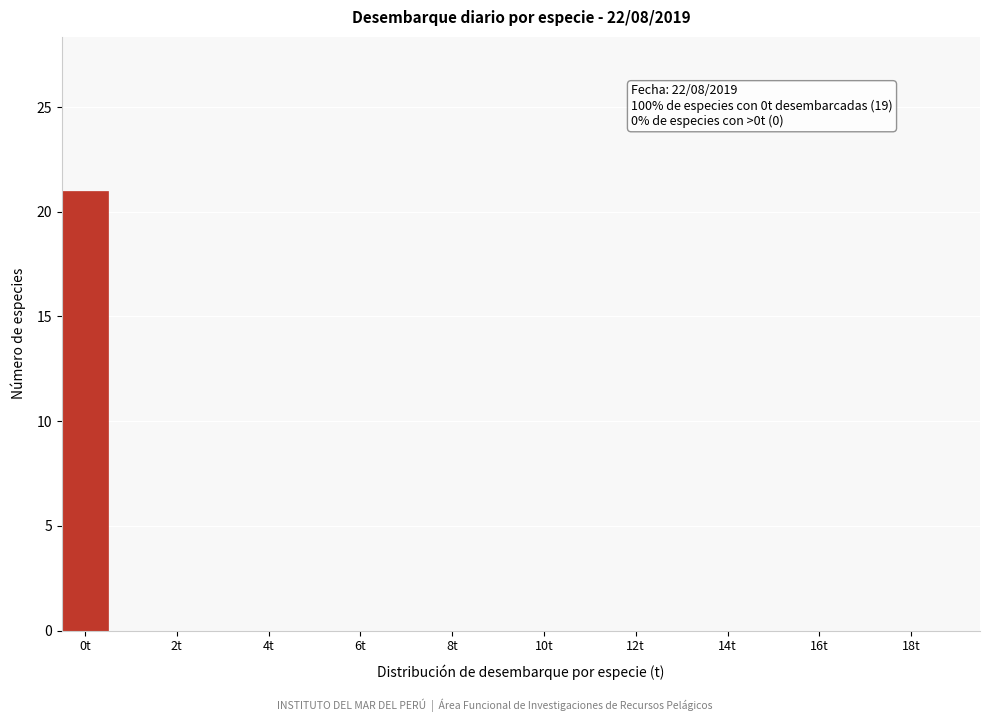

Over which range of the x-axis is the bar tallest?

-0.5 to 0.5